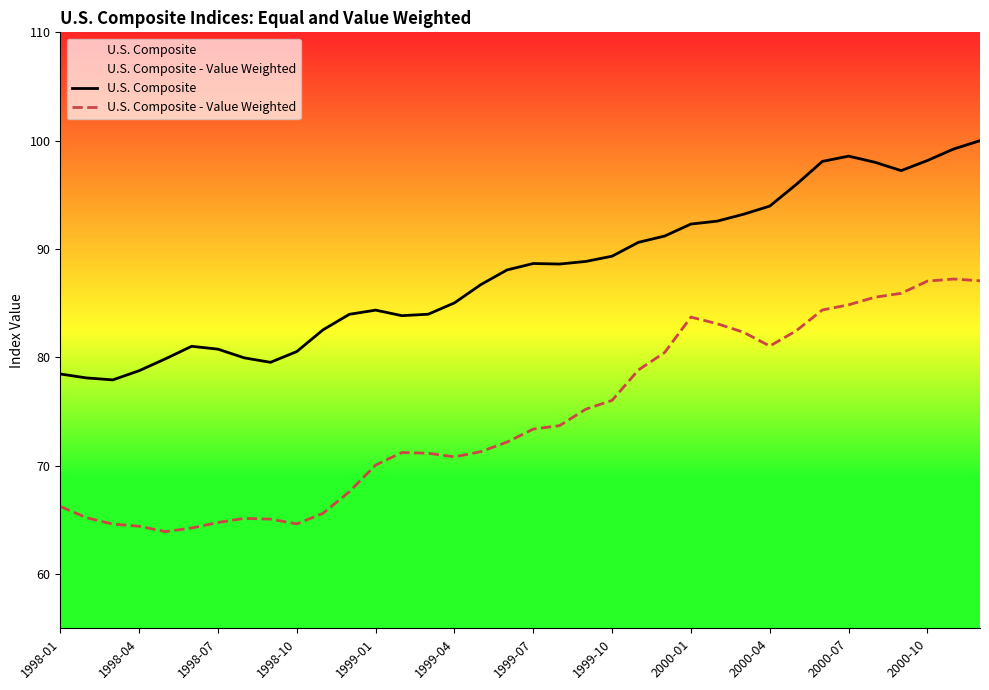

The U.S. Composite - Value Weighted series shows 123.0 at 35. True or false?

False